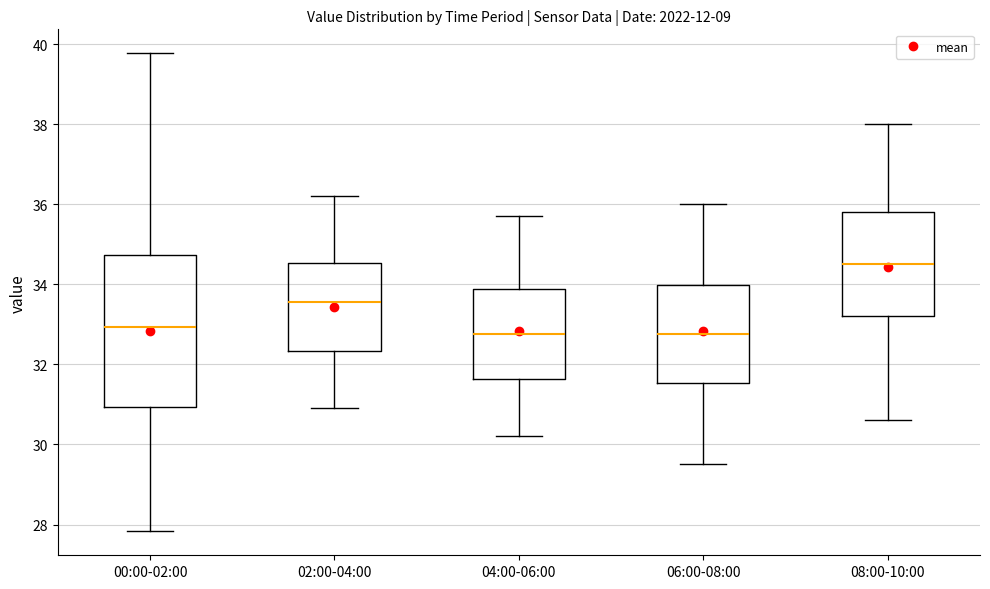

Reading left to right, transcribe this box plot: for each box, give where its median line is, the range the box spans, and where its two whiskers end, as read against the y-axis. The values are not printed on the chart, so give them approximately, as read against the axis.

00:00-02:00: median 33.0, box 31.0 to 34.8, whiskers 27.8 to 39.8
02:00-04:00: median 33.6, box 32.4 to 34.6, whiskers 31.0 to 36.2
04:00-06:00: median 32.8, box 31.6 to 33.8, whiskers 30.2 to 35.8
06:00-08:00: median 32.8, box 31.6 to 34.0, whiskers 29.6 to 36.0
08:00-10:00: median 34.6, box 33.2 to 35.8, whiskers 30.6 to 38.0